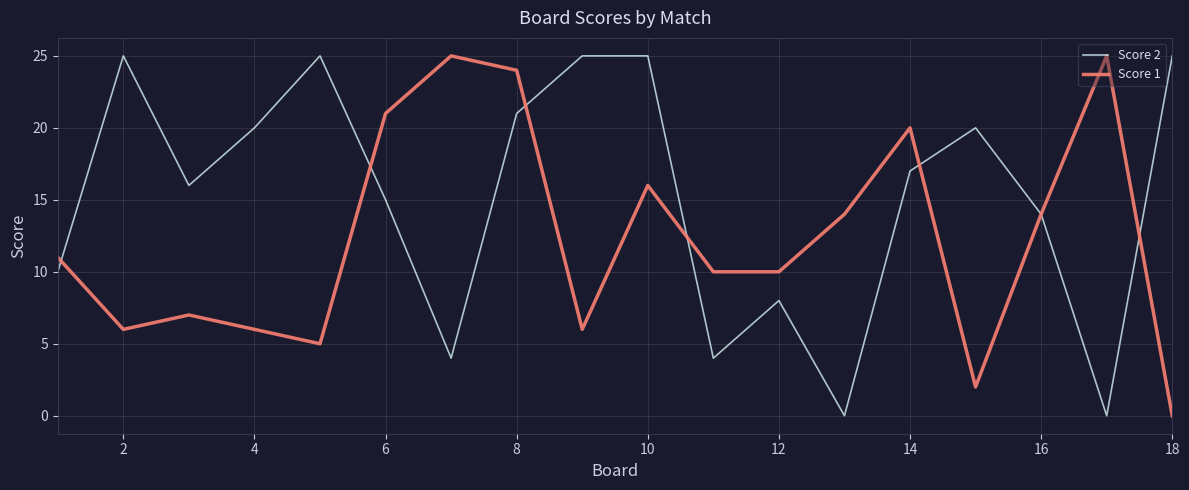

Which series has the largest total across all categories?

Score 2